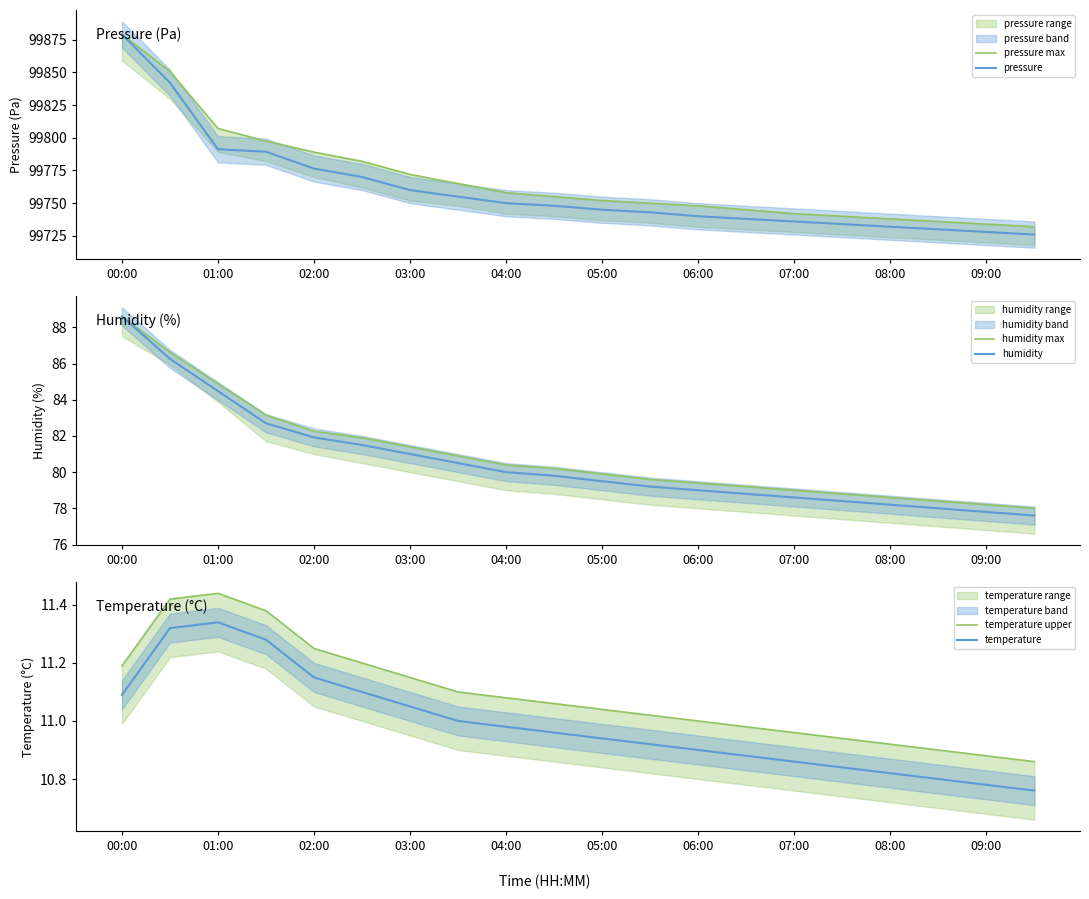

What is the approximate value of humidity at 19?

77.6